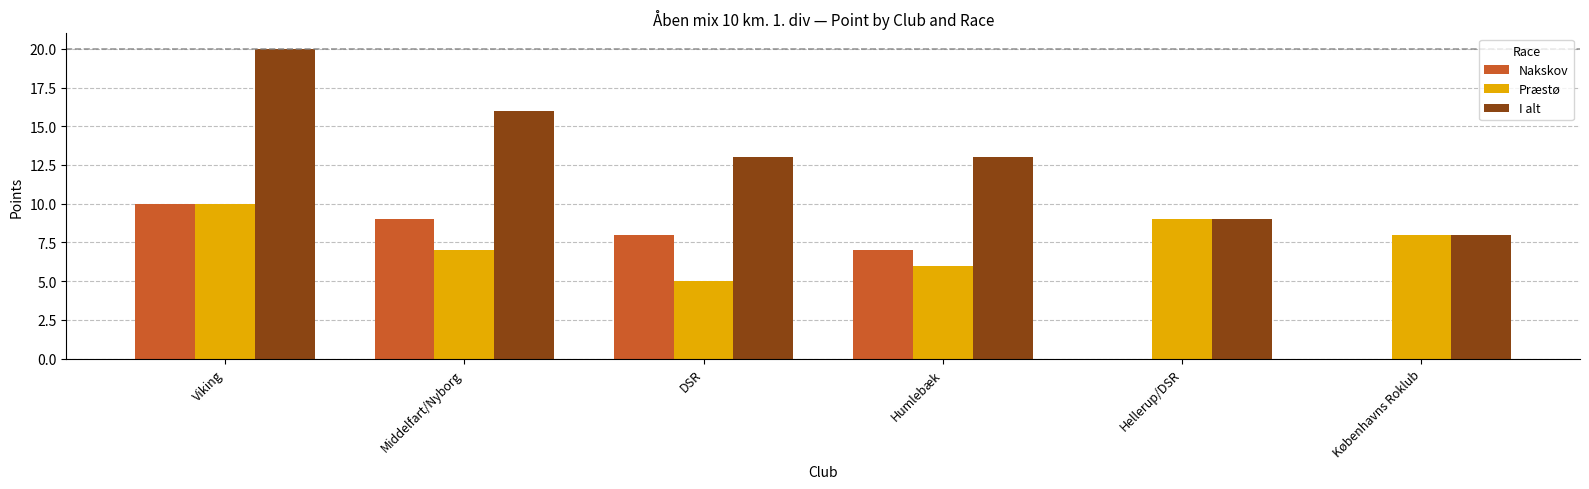

Is it true that Nakskov equals 15 at Middelfart/Nyborg?

False